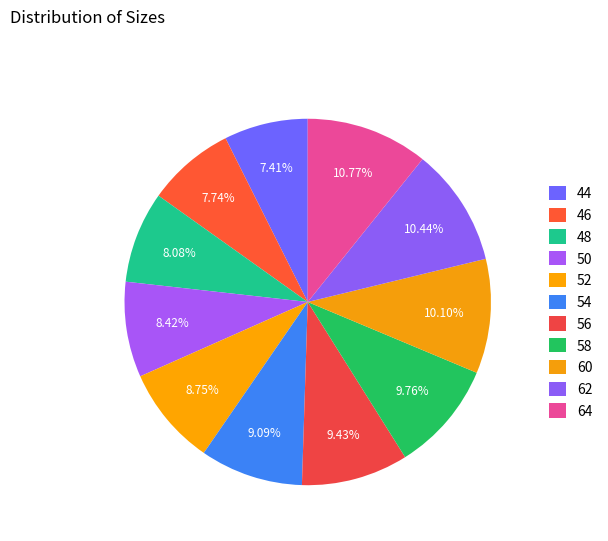

To the nearest percent, what is the average slice percentage?

9%